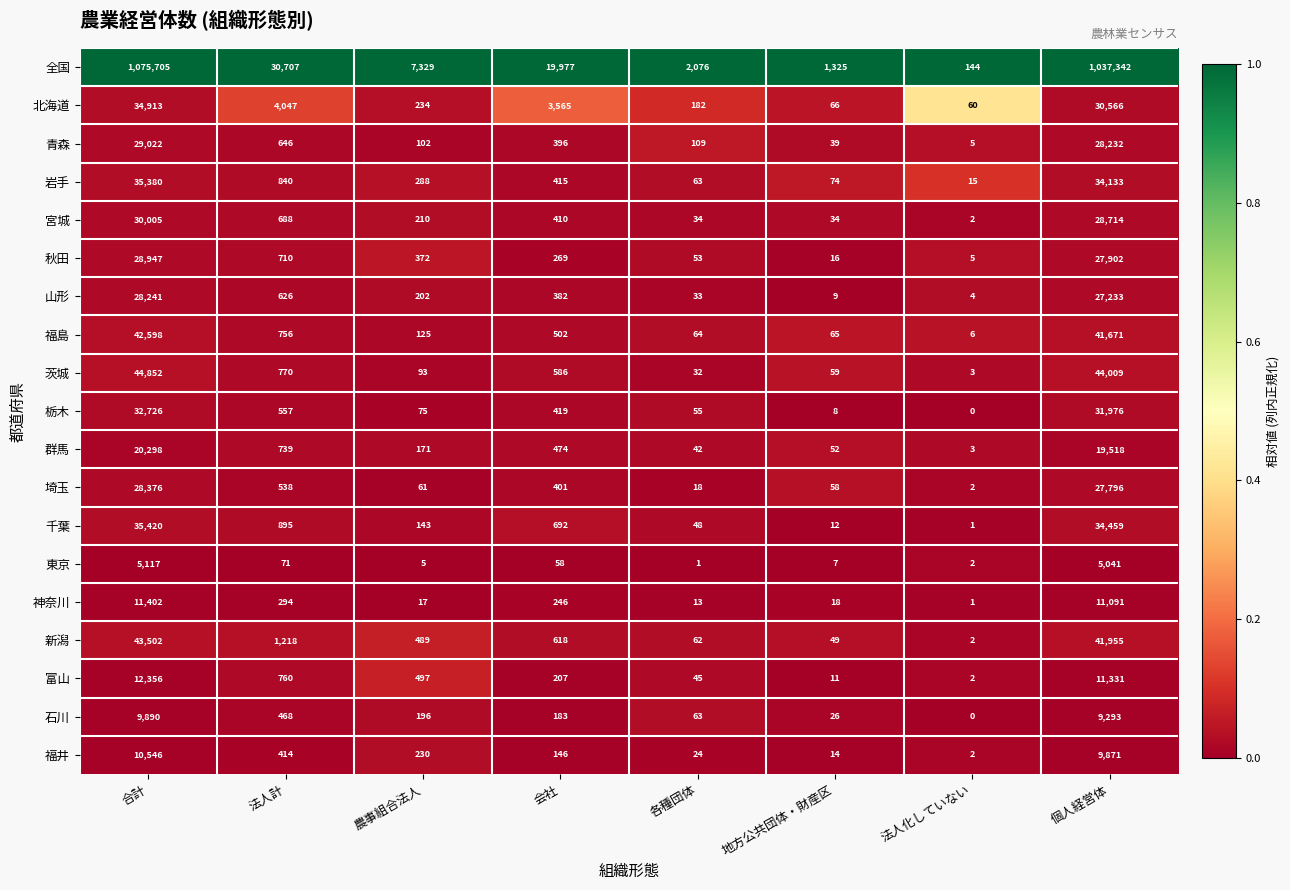

Between 会社 and 地方公共団体・財産区, which series saw the biggest shift?

全国